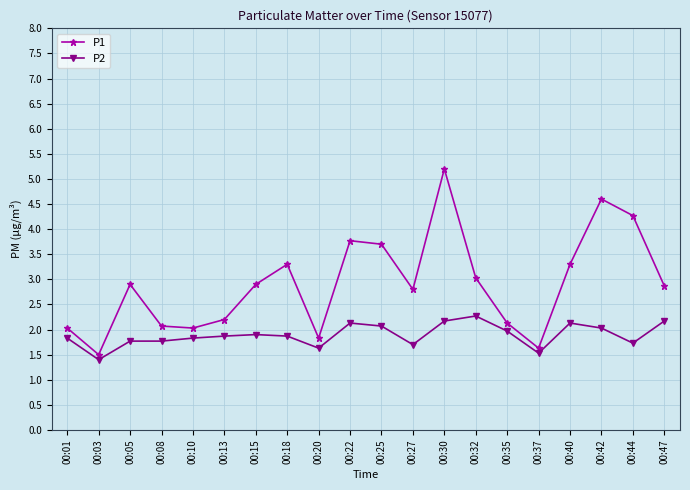

What is the sum of the P2 values at 00:47 and 00:30?

4.3